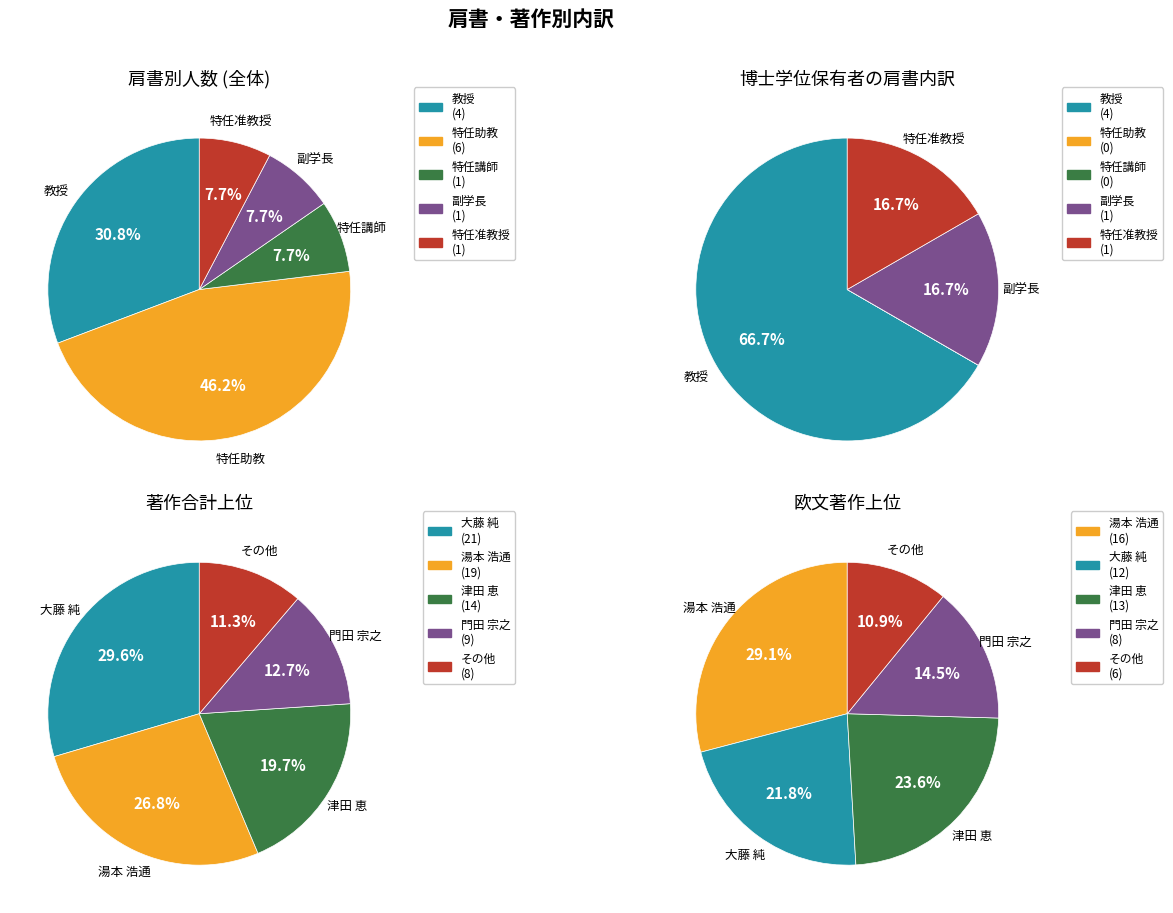

Is 特任准教授 the majority of the pie?

No